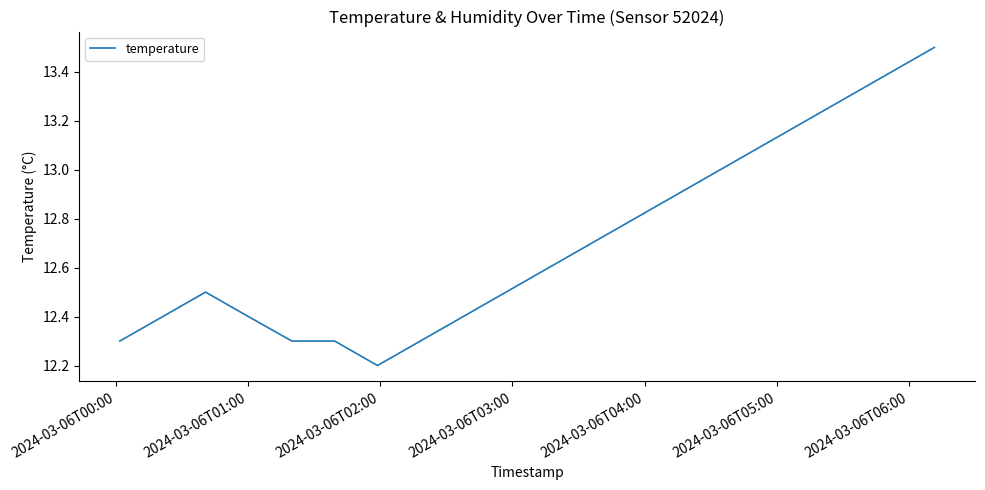

What is the maximum value shown in the chart?

13.5